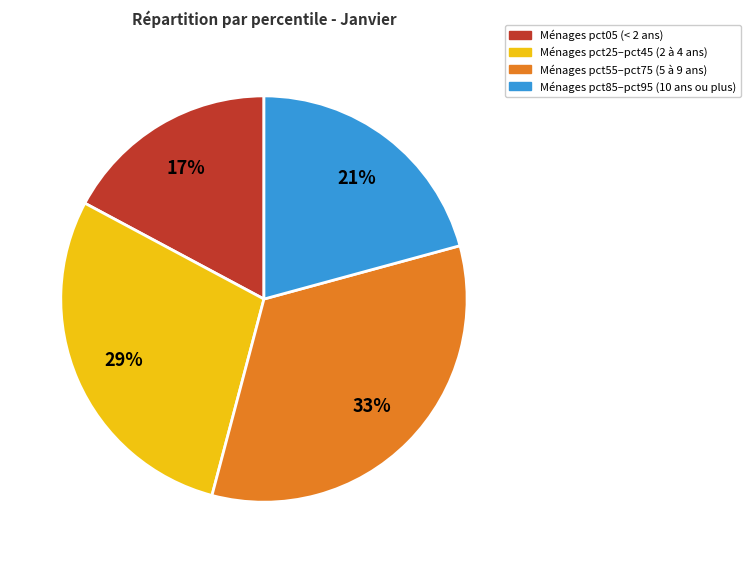

To the nearest percent, what is the average slice percentage?

25%